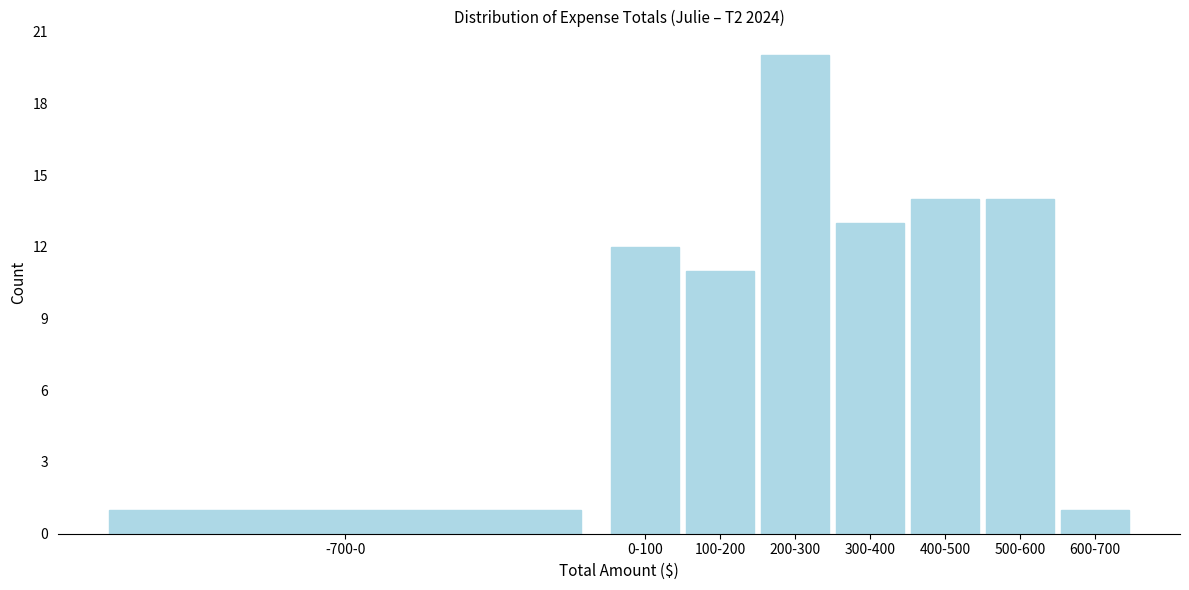

Reading right to left, transcribe all the data shown in this chart.

600-700=1	500-600=14	400-500=14	300-400=13	200-300=20	100-200=11	0-100=12	-700-0=1